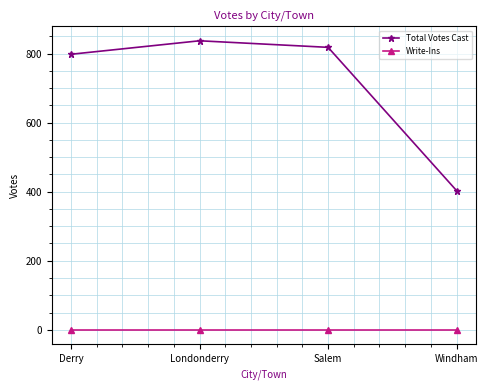

What is the difference between the highest and lowest values at Derry?

798